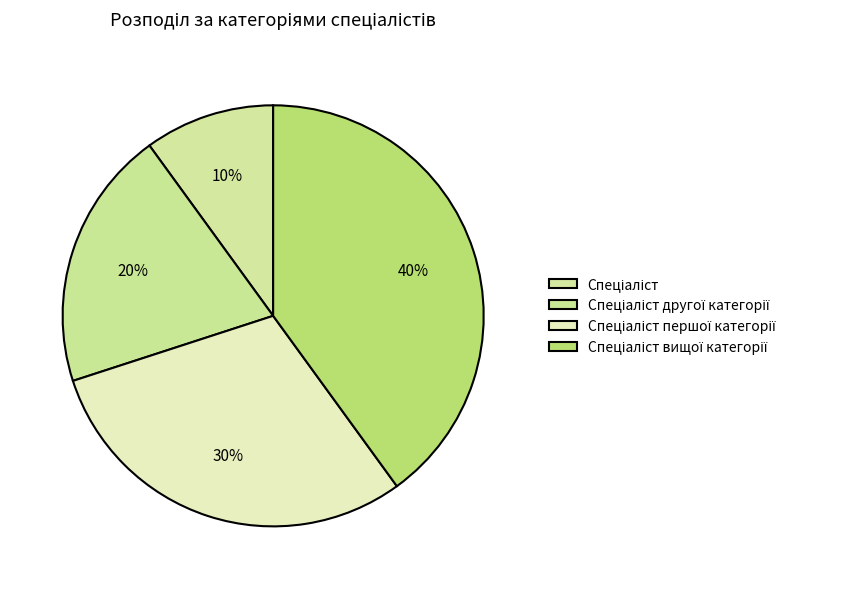

How many slices are in this pie chart?

4